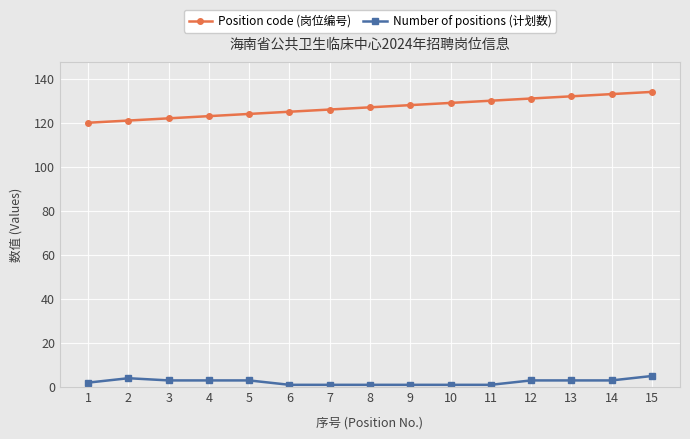

What is the maximum value shown in the chart?

134